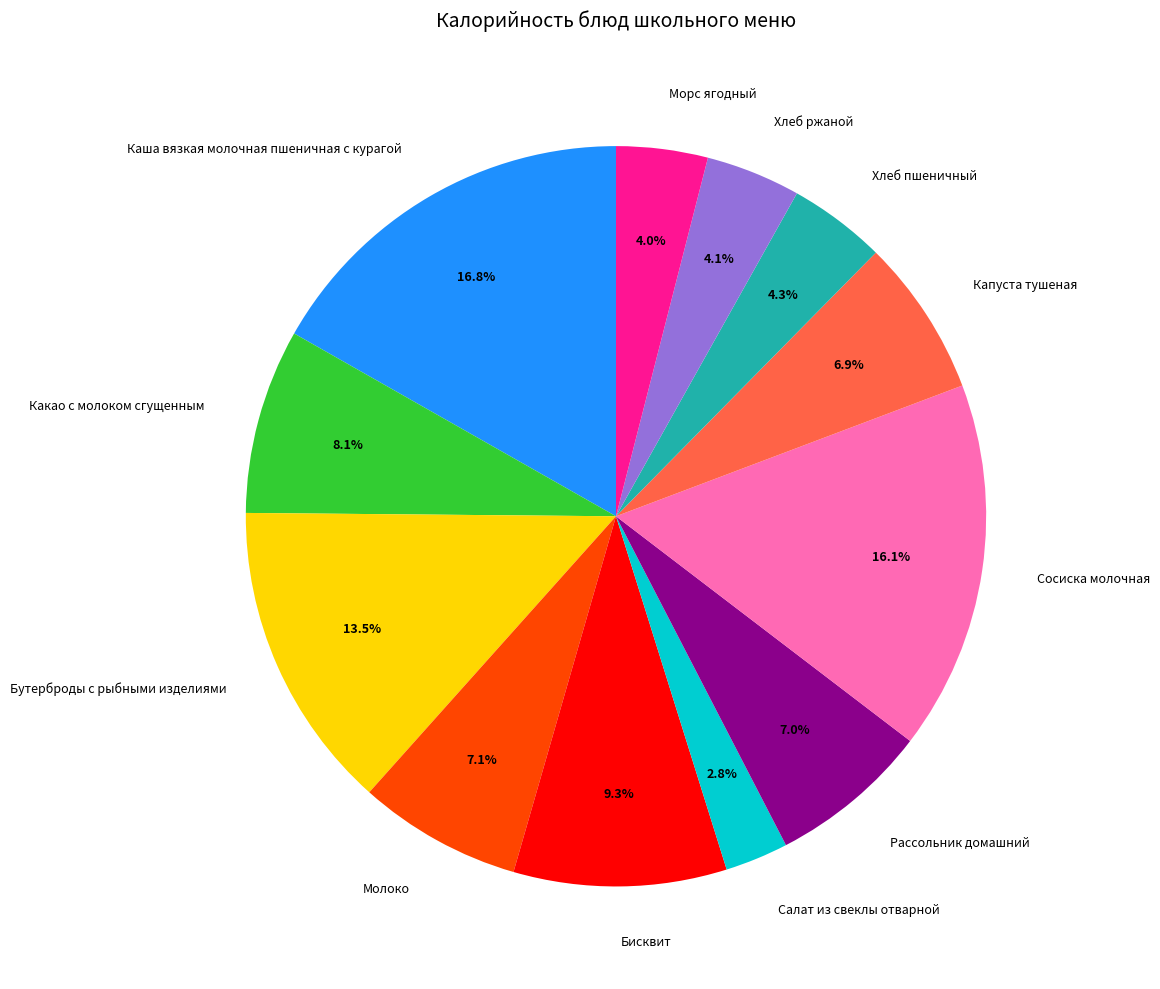

True or false: Сосиска молочная accounts for 16% of the total.

True